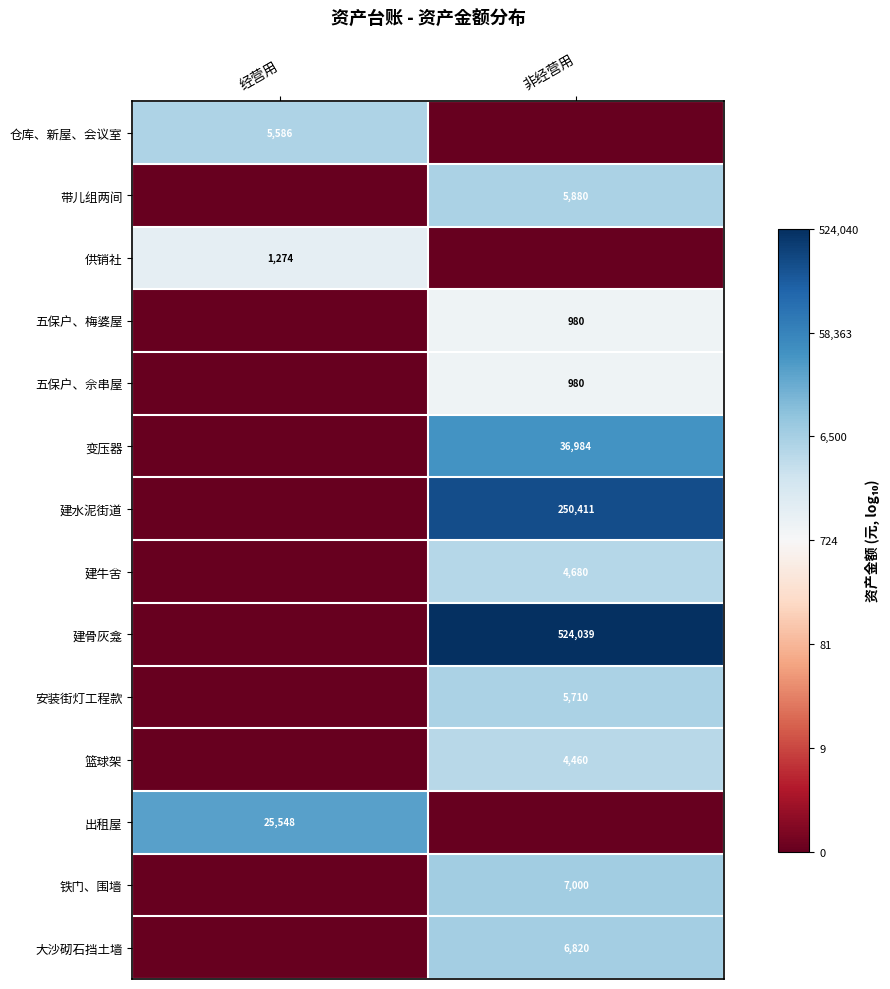

Is it true that 五保户、梅婆屋 equals 980 at 非经营用?

True